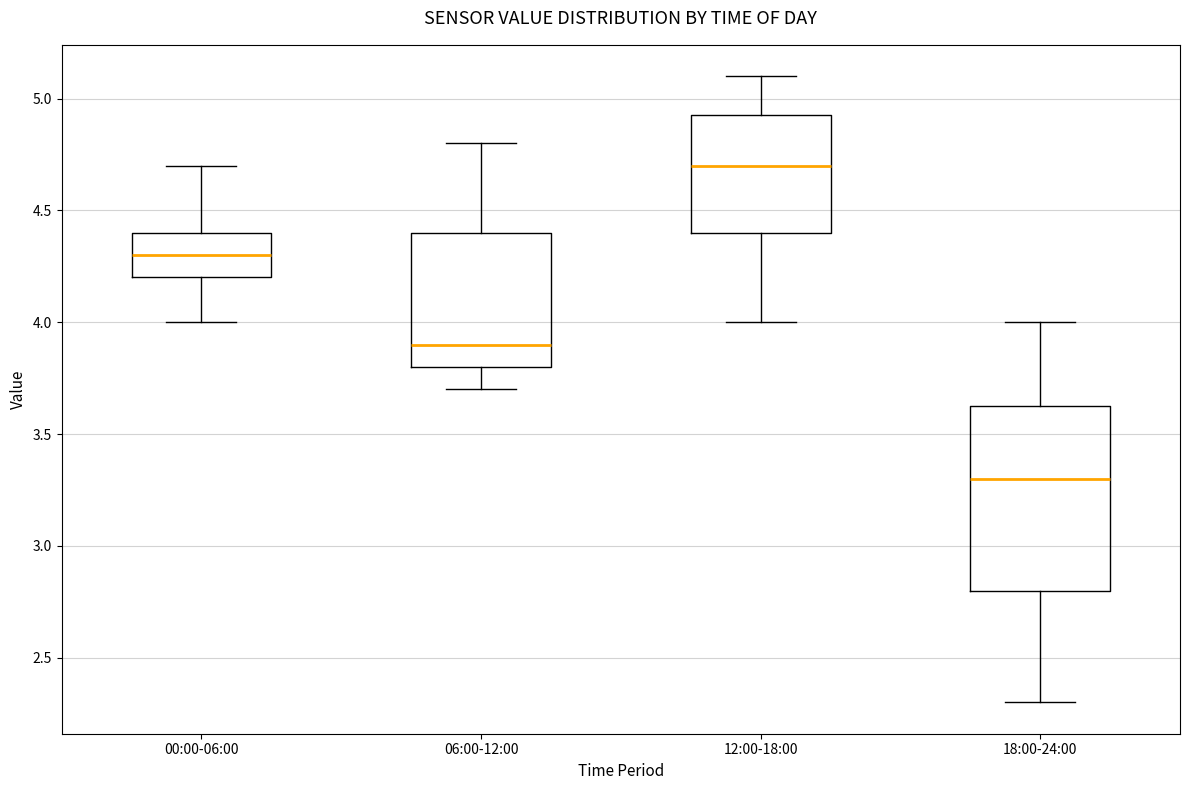

Reading left to right, transcribe this box plot: for each box, give where its median line is, the range the box spans, and where its two whiskers end, as read against the y-axis. The values are not printed on the chart, so give them approximately, as read against the axis.

00:00-06:00: median 4.30, box 4.20 to 4.40, whiskers 4.00 to 4.70
06:00-12:00: median 3.90, box 3.80 to 4.40, whiskers 3.70 to 4.80
12:00-18:00: median 4.70, box 4.40 to 4.95, whiskers 4.00 to 5.10
18:00-24:00: median 3.30, box 2.80 to 3.65, whiskers 2.30 to 4.00